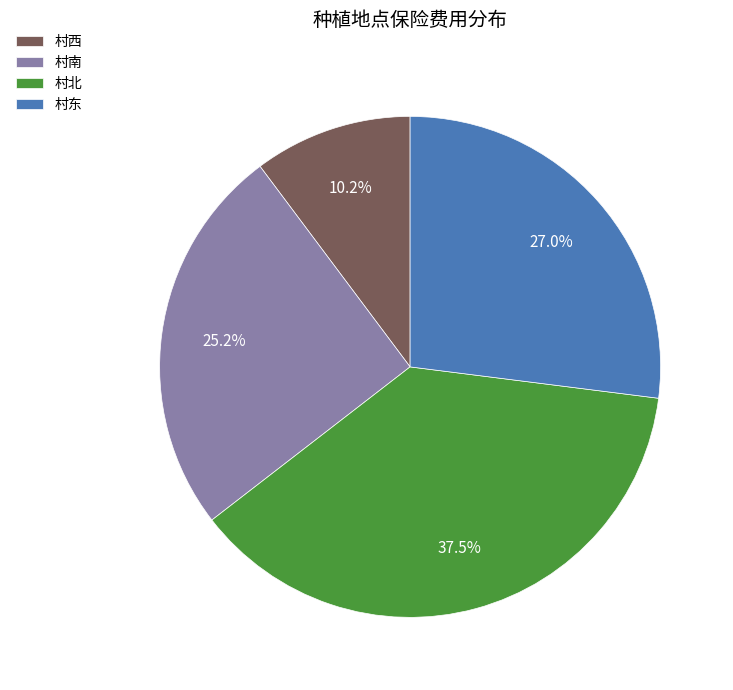

What percentage is NOT represented by 村南?

74.8%